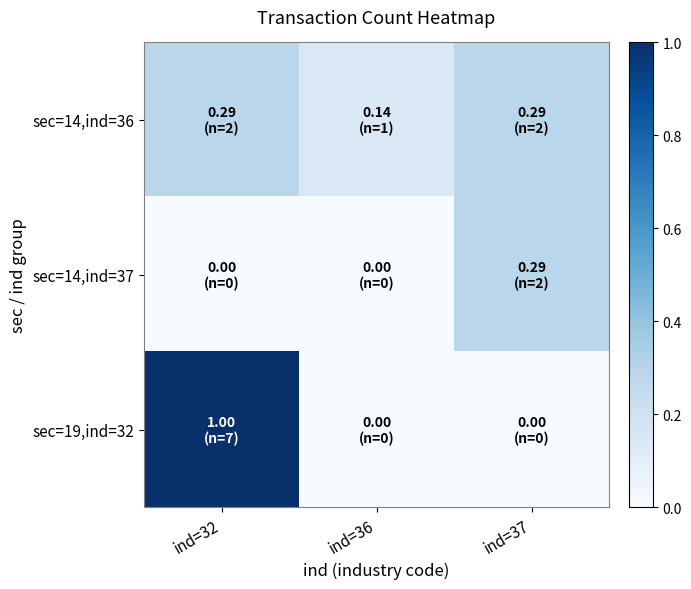

What is the total value across all series at ind=32?

1.3